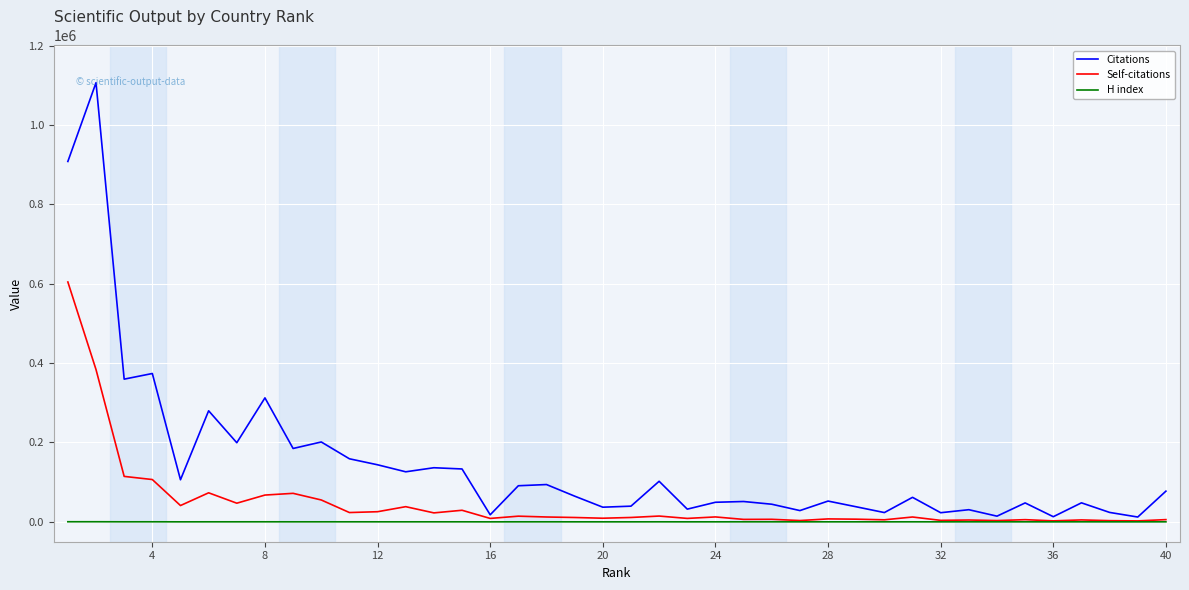

Which series has the widest spread of values?

Citations